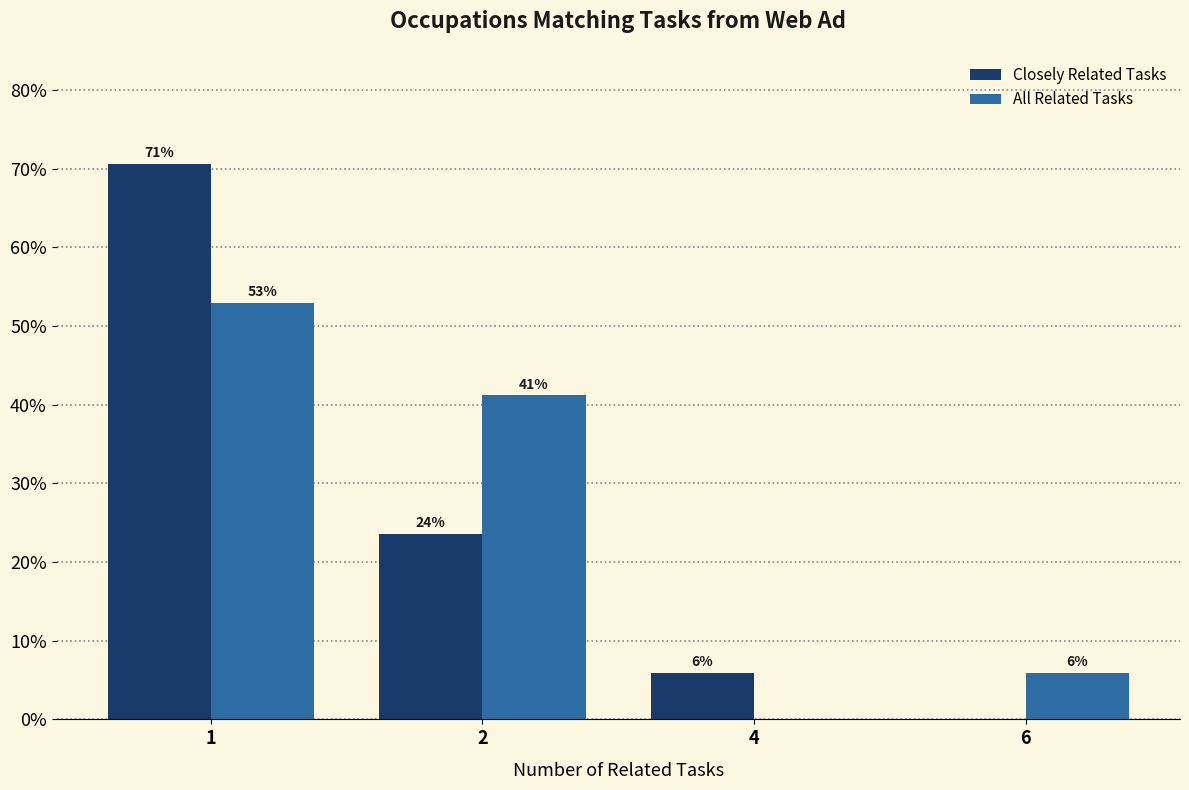

What is the difference between the highest and lowest values at 4?

0.1